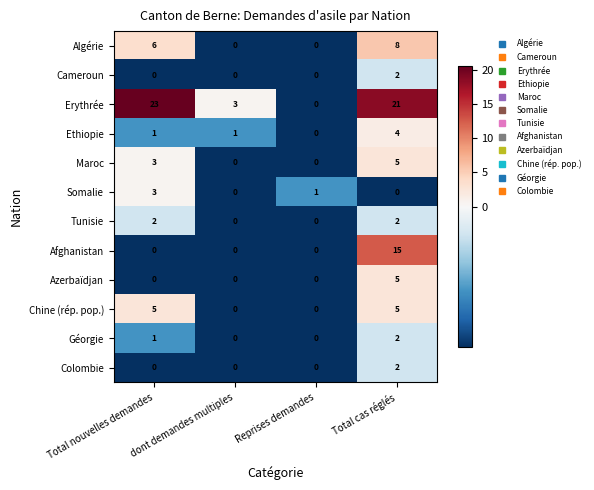

What is the greatest value displayed?

23